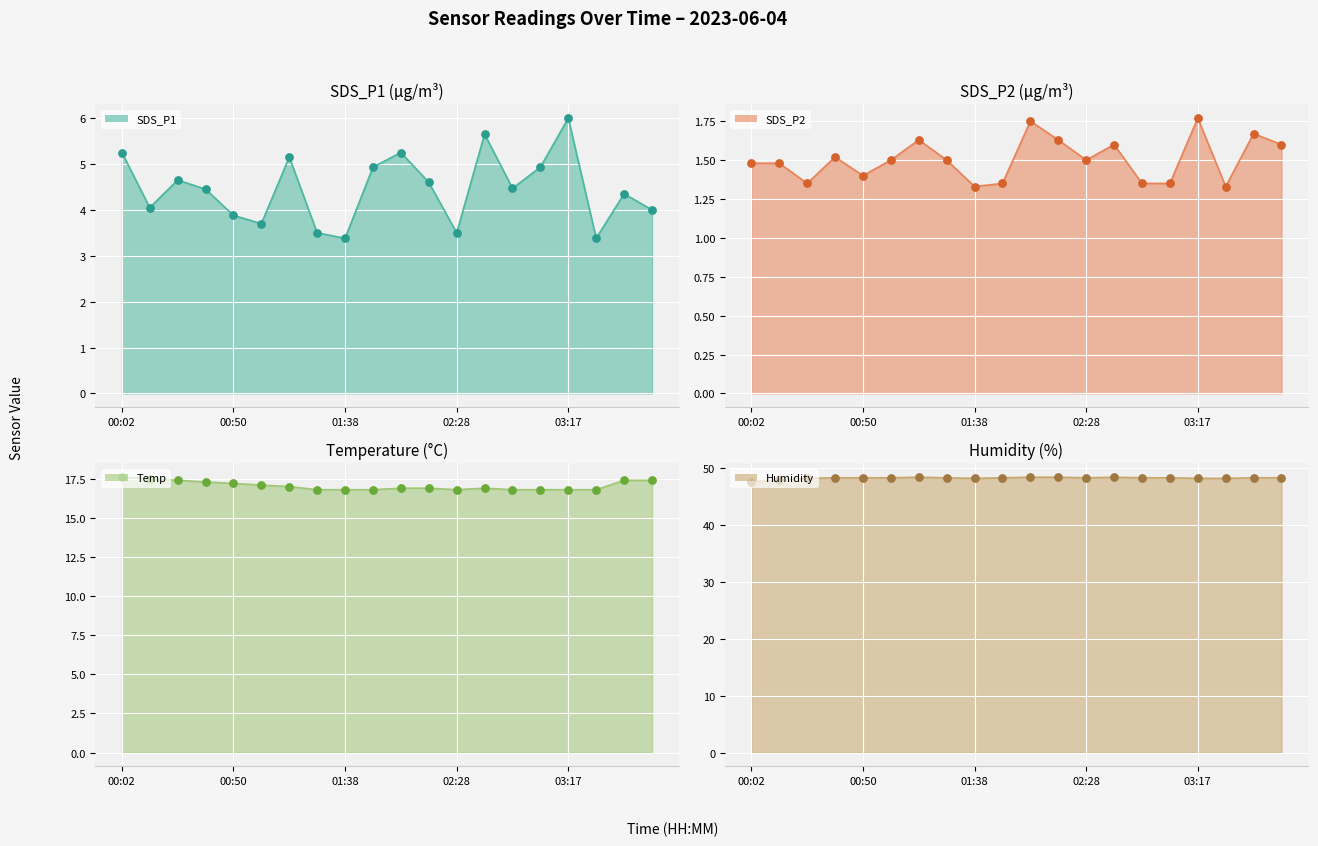

Which series reaches the maximum Y coordinate?

Humidity